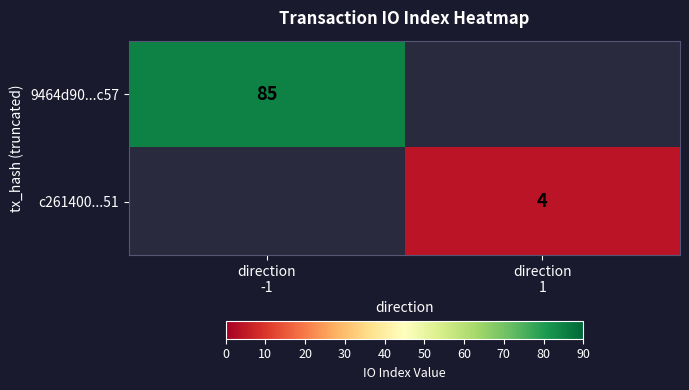

The 9464d90...c57 series shows 85.0 at direction -1. True or false?

True